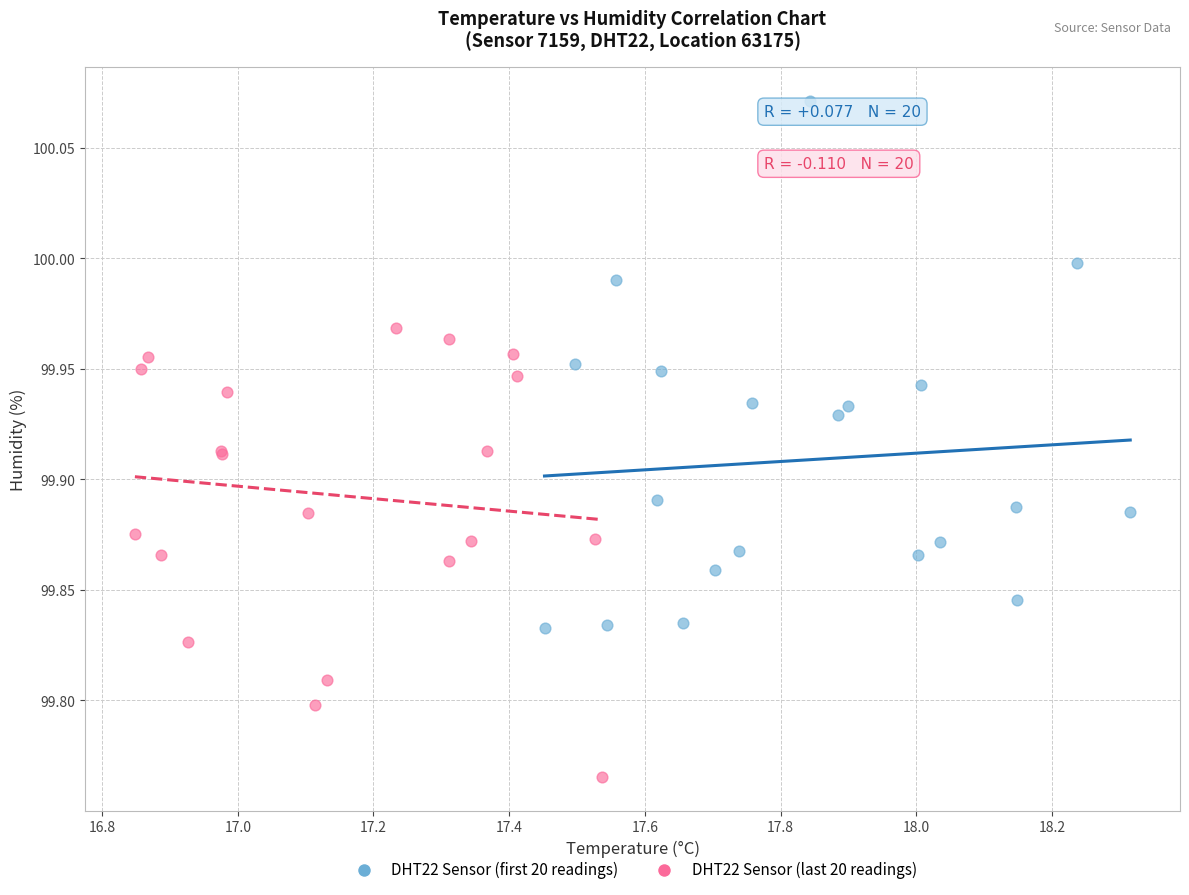

Which series reaches the minimum Y coordinate?

DHT22 Sensor (last 20 readings)